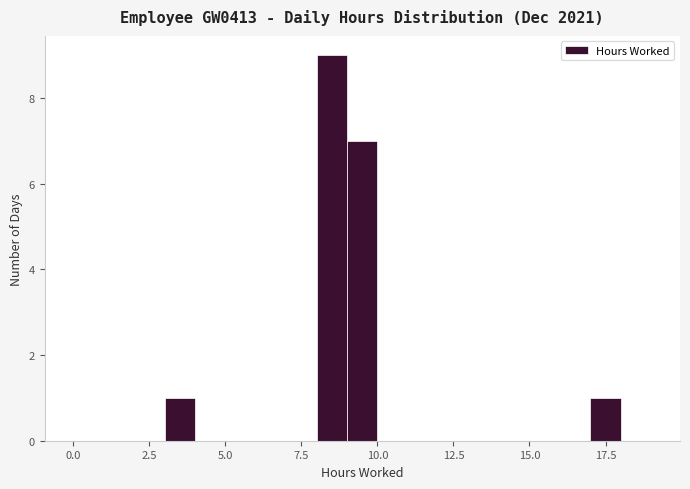

Read against the x-axis, roughly where is the centre of the tallest bar?

8.5